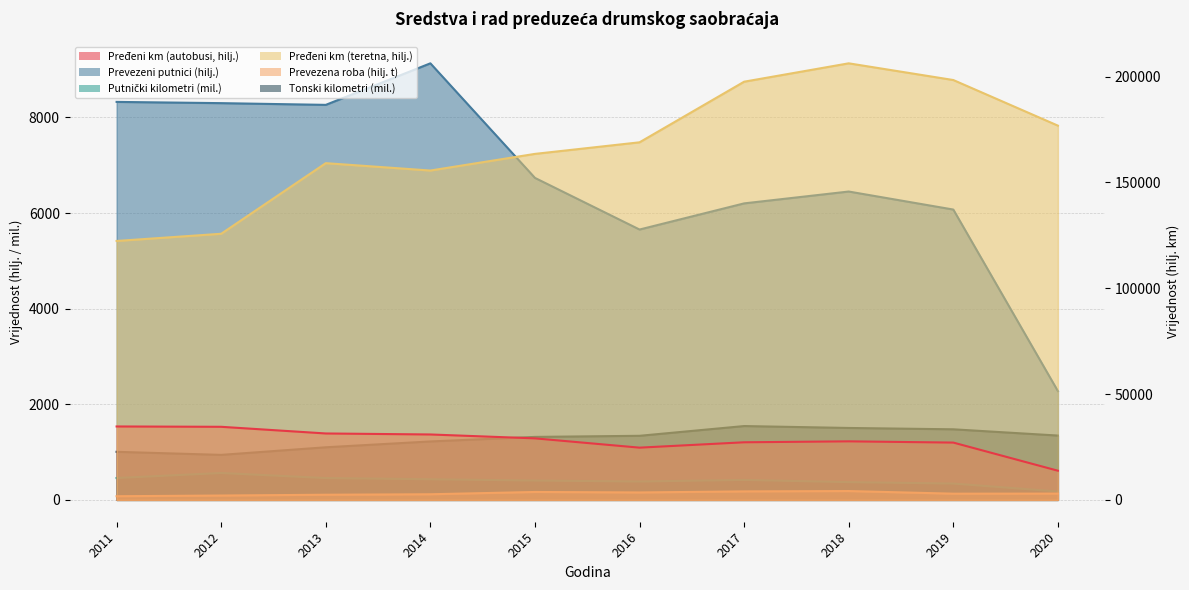

What is the total value across all series at 2015?

204760